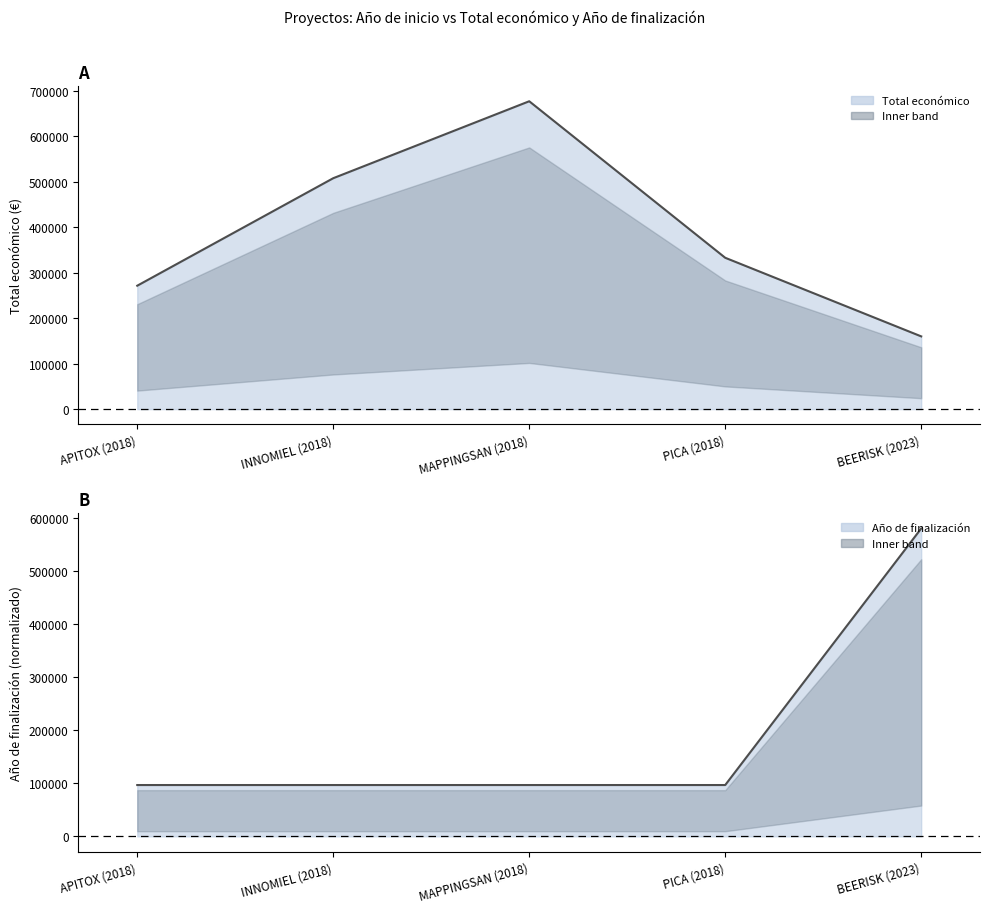

True or false: Año de finalización (line) has a value of 131367 at INNOMIEL (2018).

False